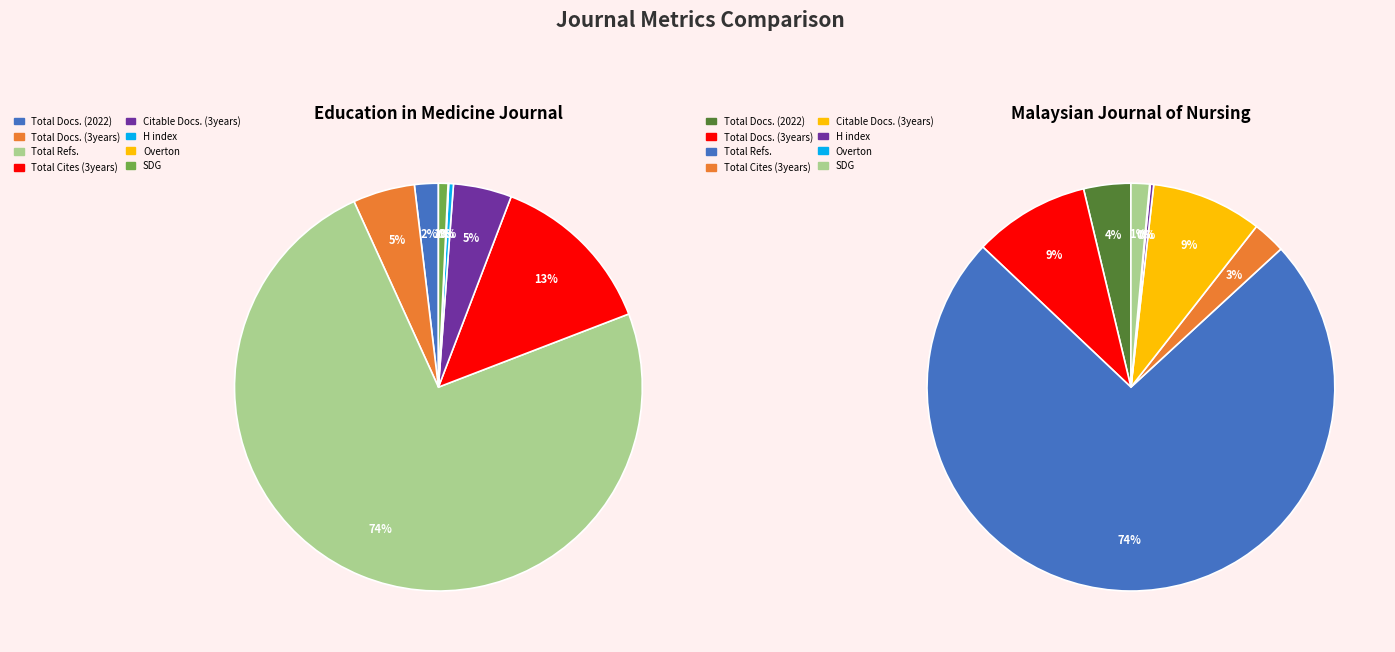

To the nearest percent, what is the difference between the H index and Citable Docs. (3years) slice percentages?

4%